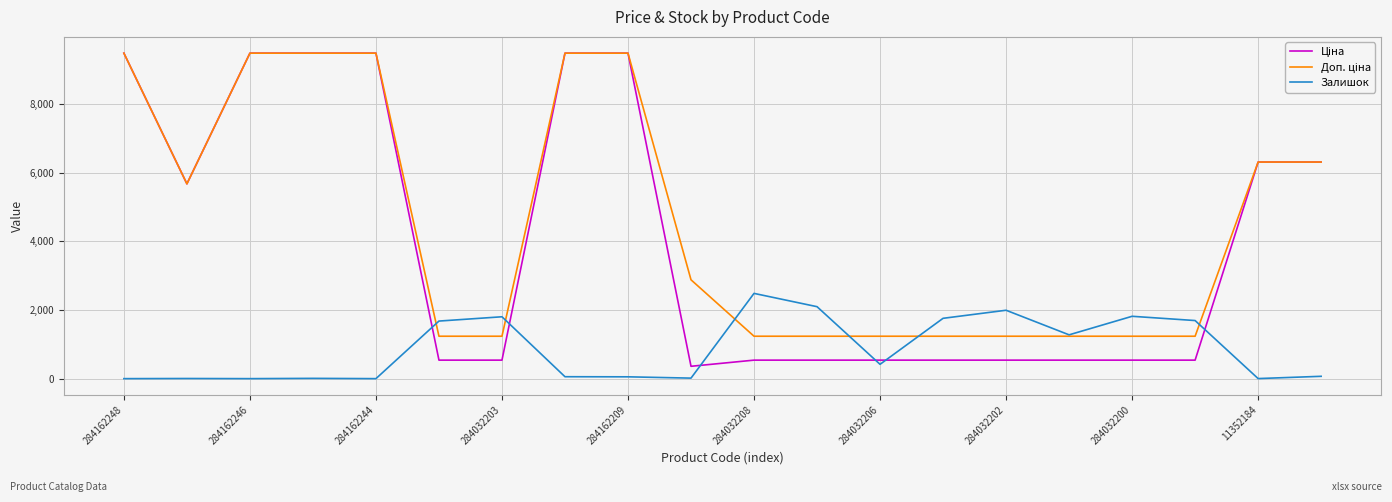

What is the greatest value displayed?

9480.1